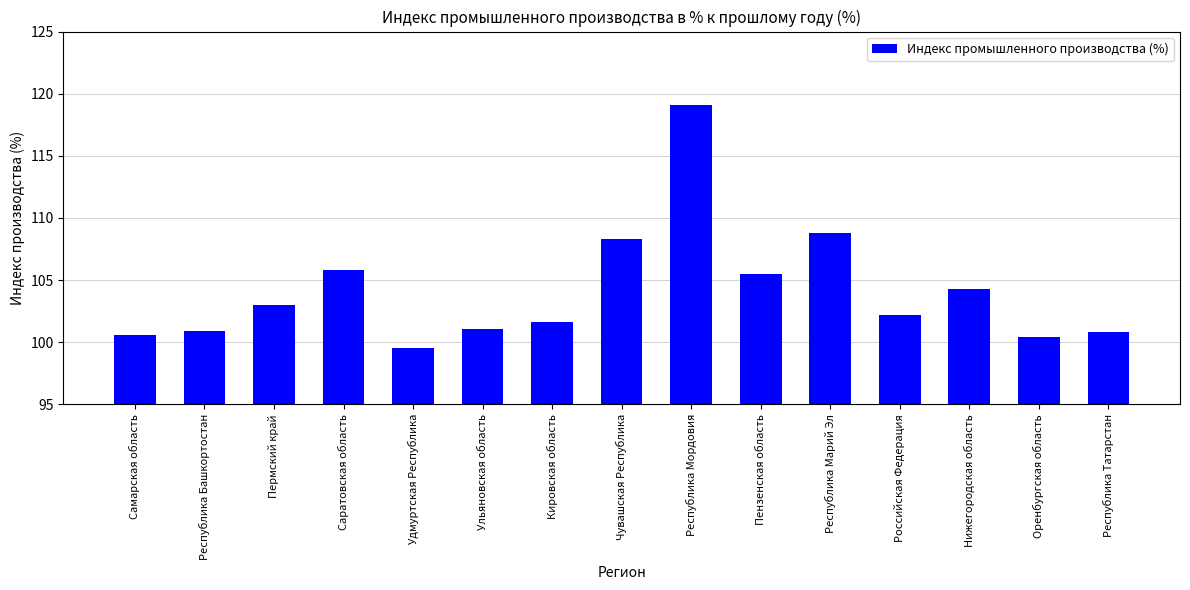

What is the difference between the second highest and second lowest values?

8.4